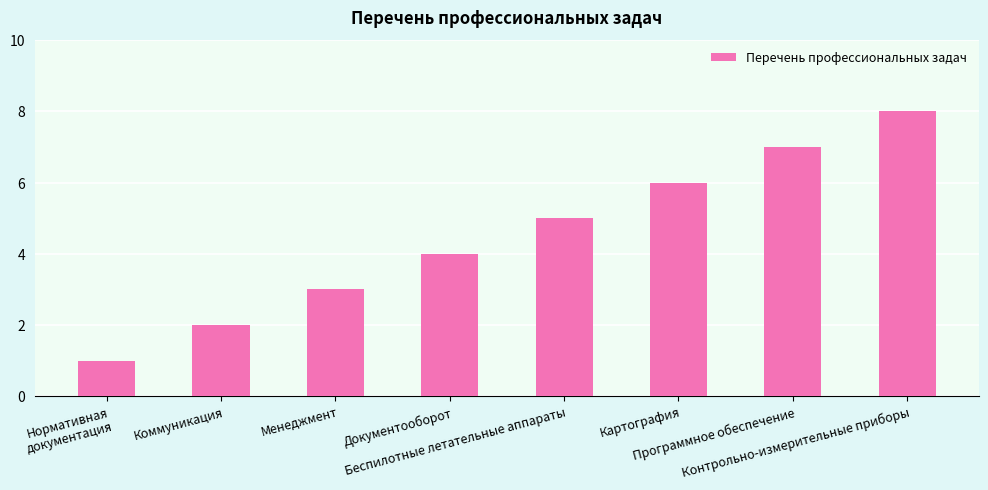

What is the change in value from Нормативная документация to Беспилотные летательные аппараты?

+4